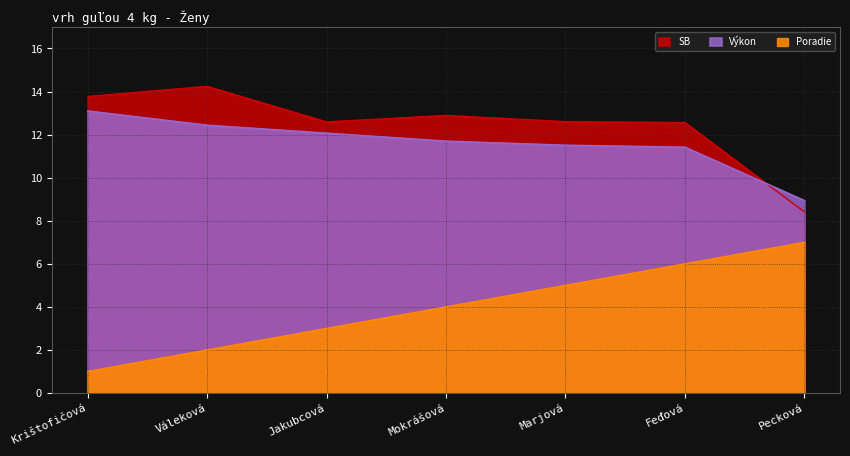

Rank the series by their maximum value, from lowest to highest.

Poradie, Výkon, SB